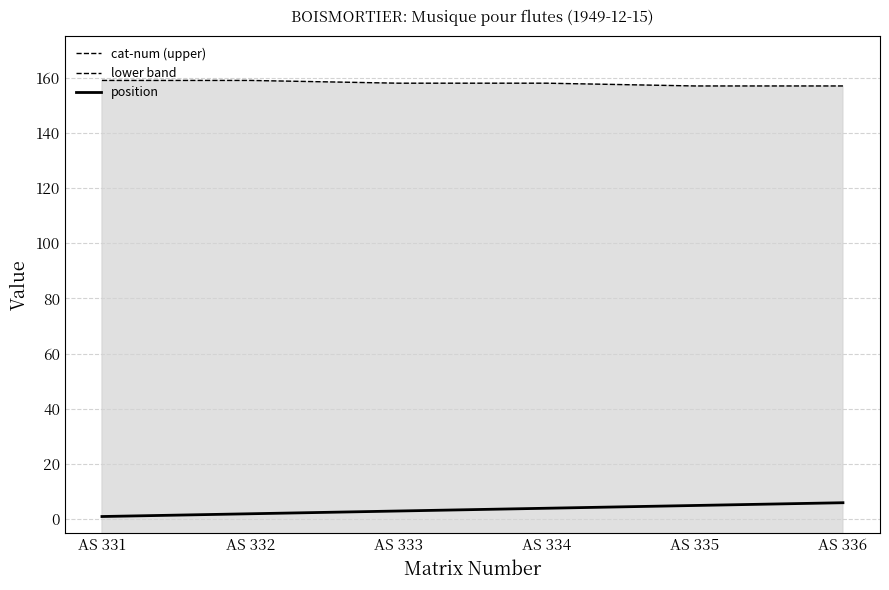

True or false: position and cat-num (upper) intersect in this chart.

False